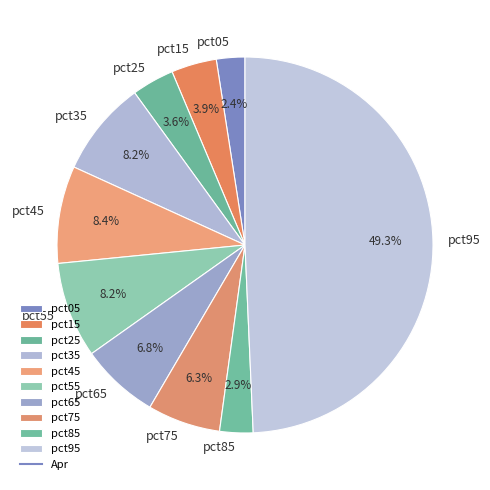

To the nearest percent, what is the average slice percentage?

10%